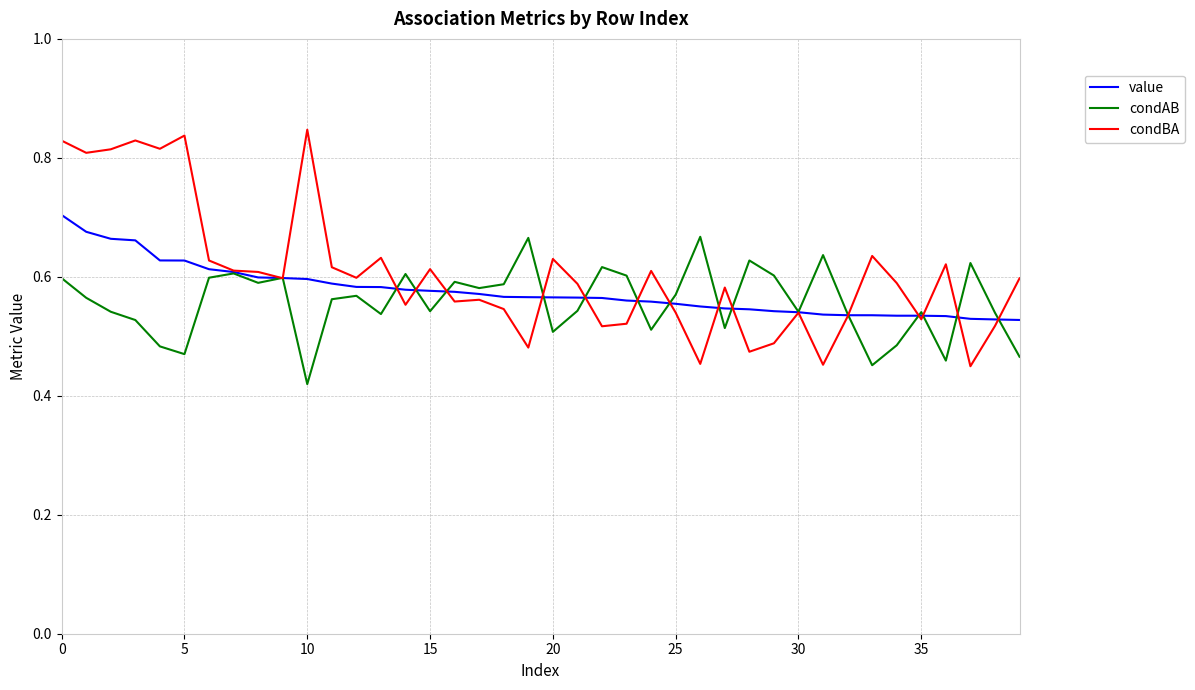

Which series ends up on top after the final intersection of value and condAB?

value